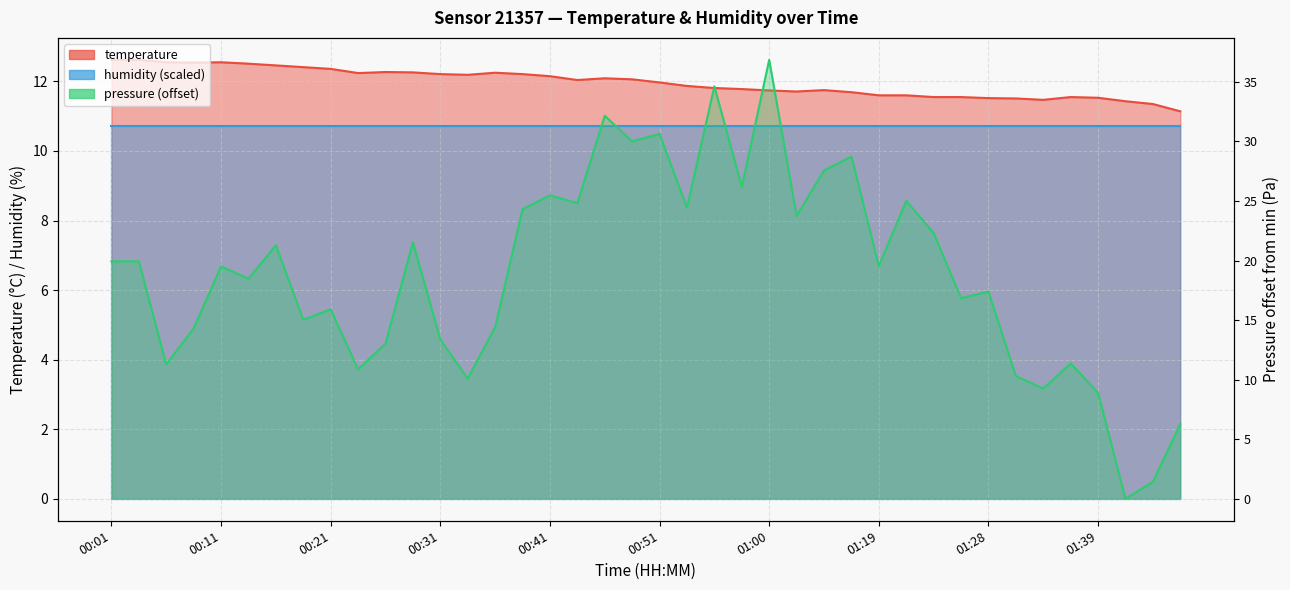

What is the change in value from 01:21 to 01:41?

-0.2